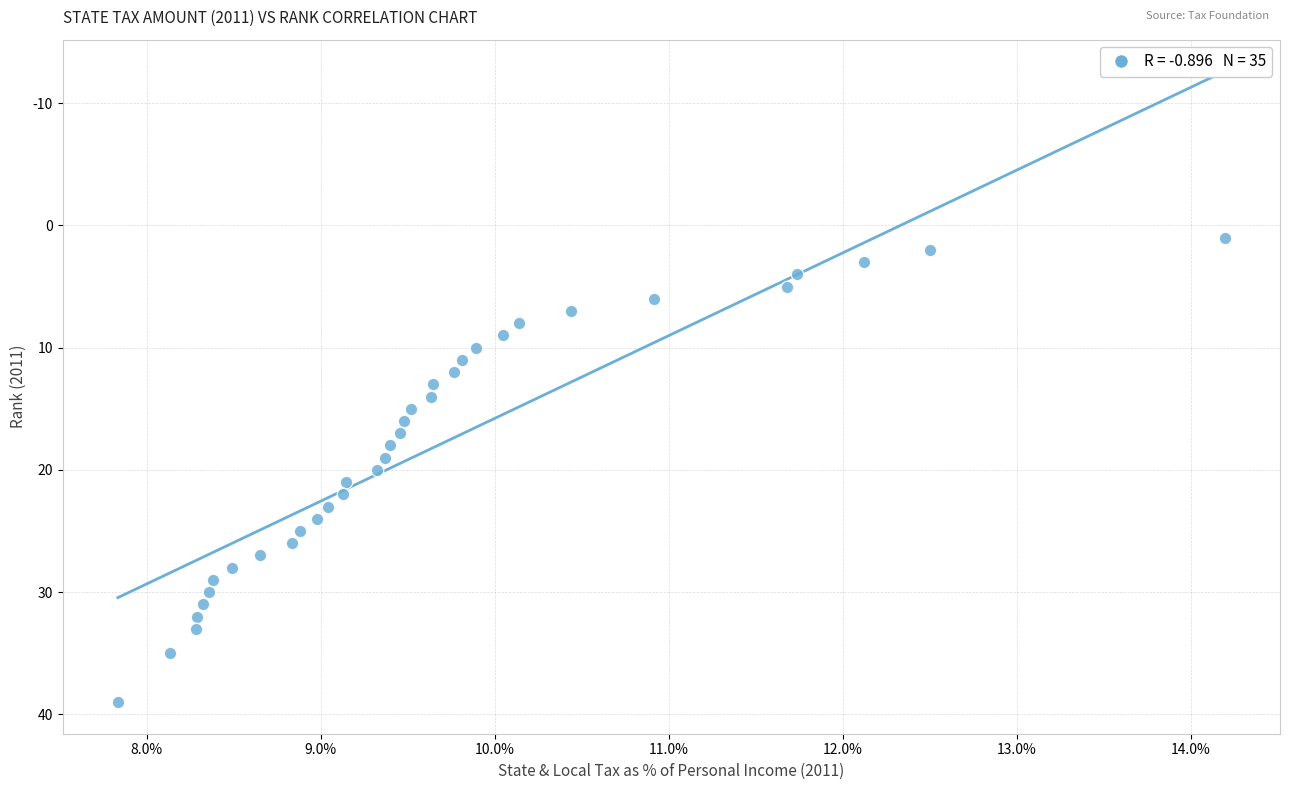

What is the range of Y values (max minus min)?

38